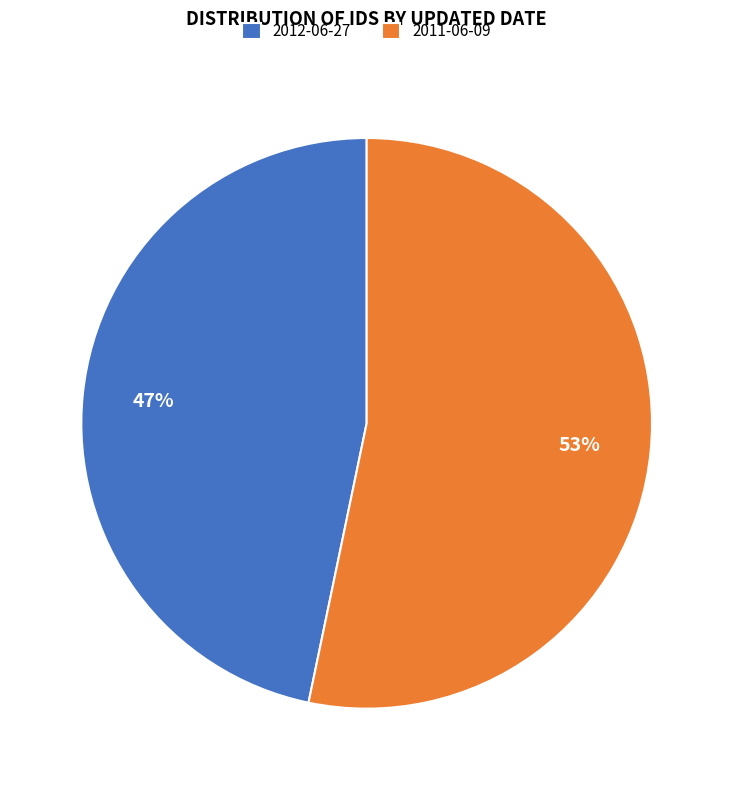

Which category has the biggest portion of the pie?

2011-06-09